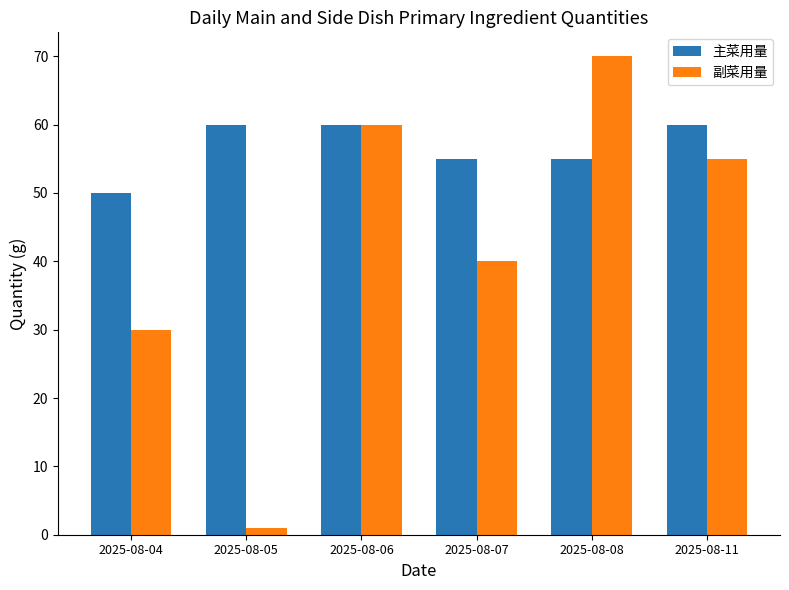

Reading left to right, list all the values displayed in this chart.

主菜用量: 50	60	60	55	55	60
副菜用量: 30	1	60	40	70	55